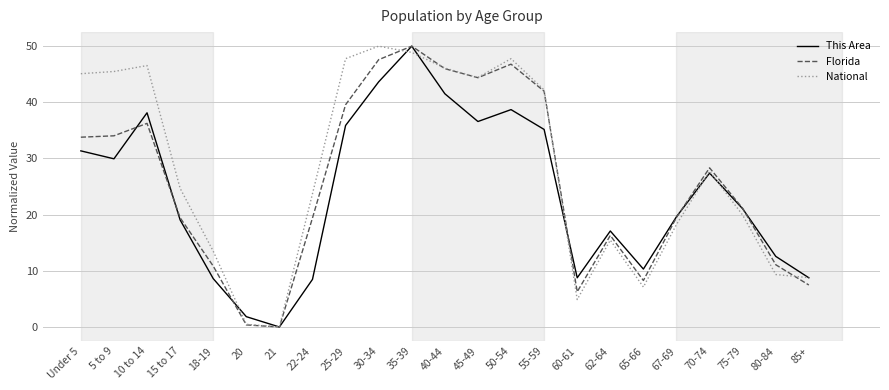

Between 20 and 55-59, which series saw the biggest shift?

National